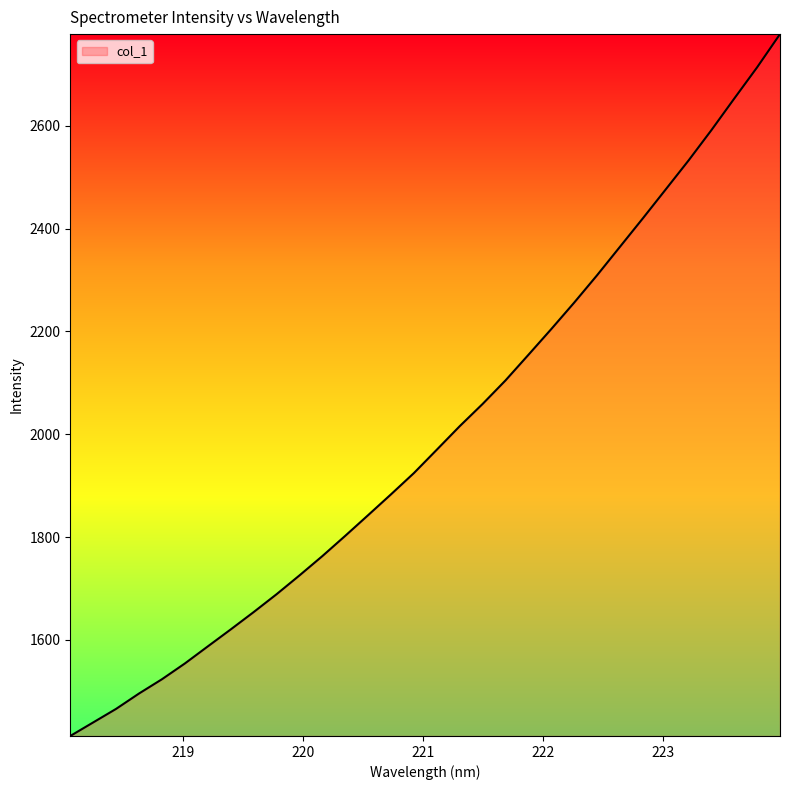

Reading right to left, list all the values displayed in this chart.

2778.0	2713.5	2652.7	2591.3	2532.3	2475.9	2419.6	2364.4	2309.1	2255.9	2204.5	2154.4	2104.7	2058.9	2015.7	1970.0	1924.6	1883.2	1842.7	1802.5	1763.1	1725.5	1688.9	1654.2	1620.5	1587.5	1554.3	1523.7	1495.9	1466.1	1439.7	1413.4